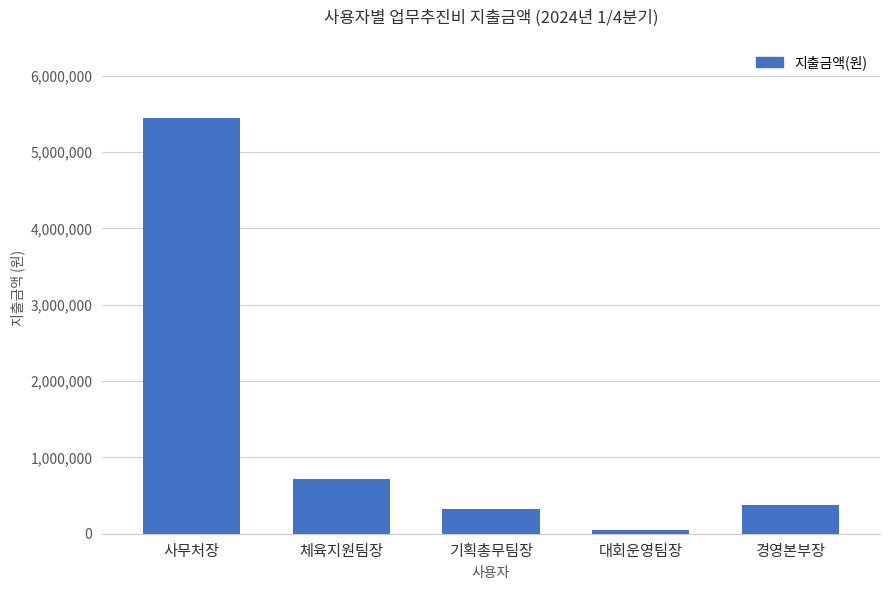

What is the label of the 4th bar from the left?

대회운영팀장